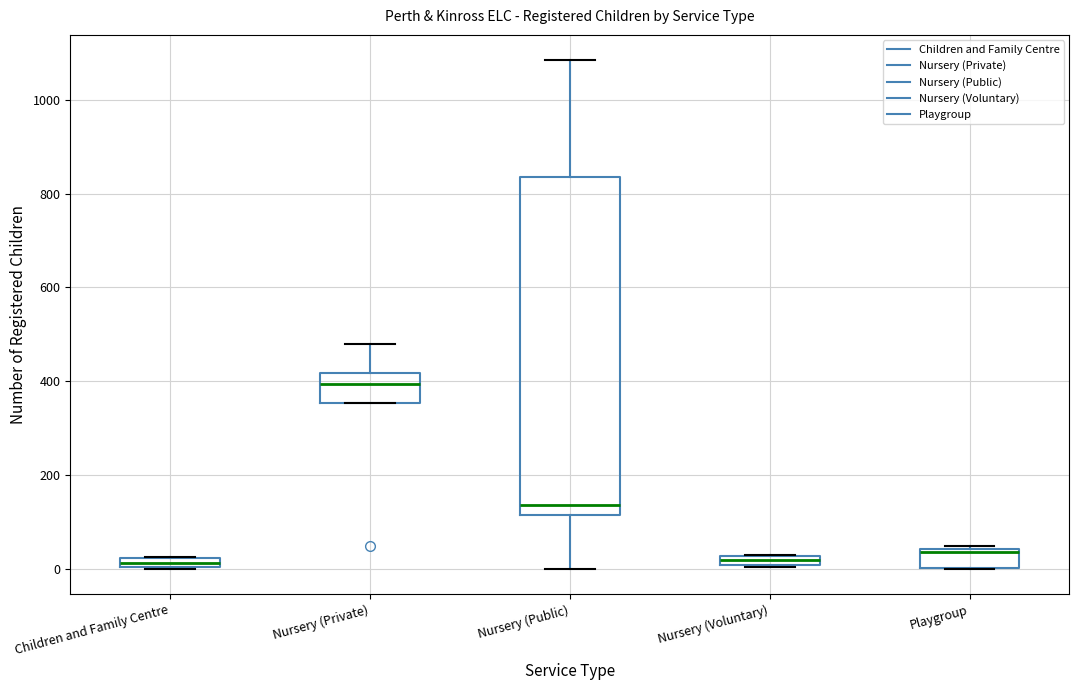

Comparing the boxes themselves (not the whiskers), which one is the tallest?

Nursery (Public)